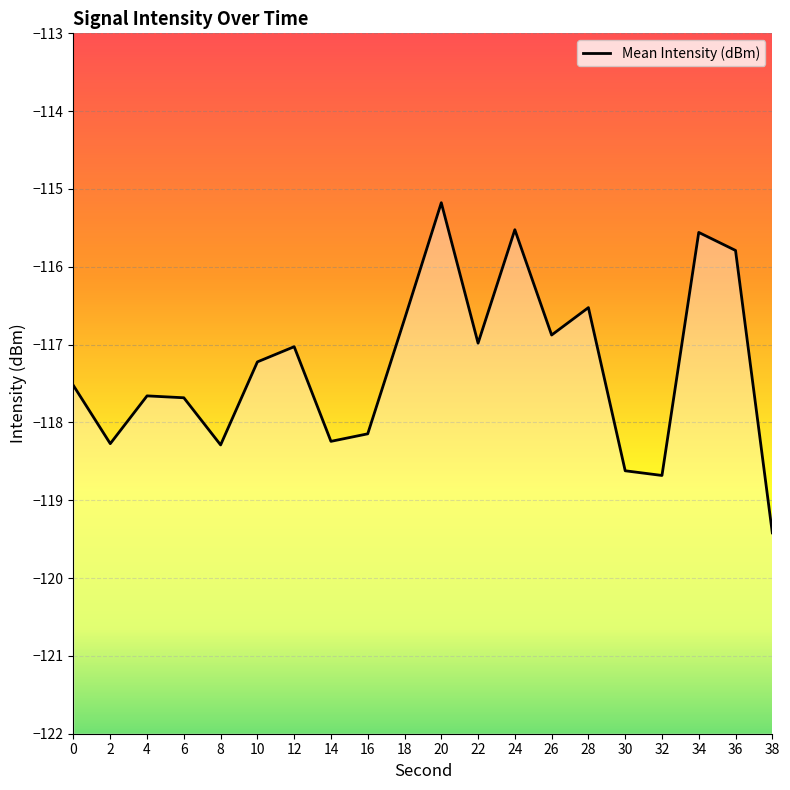

At which category does the data reach its first local peak?

4